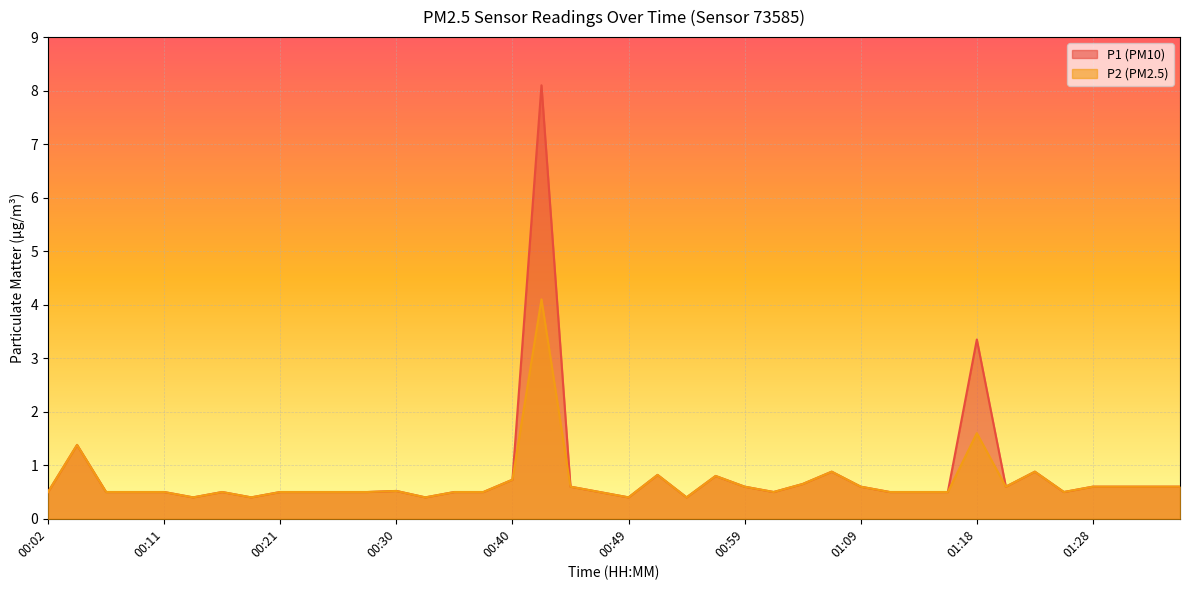

How many lines are shown in the chart?

2